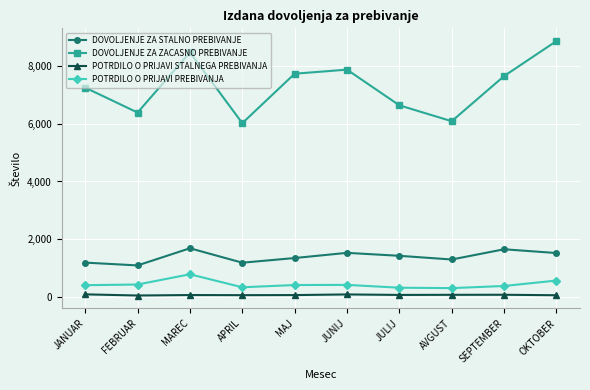

What are all the series names shown in the legend?

DOVOLJENJE ZA STALNO PREBIVANJE, DOVOLJENJE ZA ZACASNO PREBIVANJE, POTRDILO O PRIJAVI STALNEGA PREBIVANJA, POTRDILO O PRIJAVI PREBIVANJA